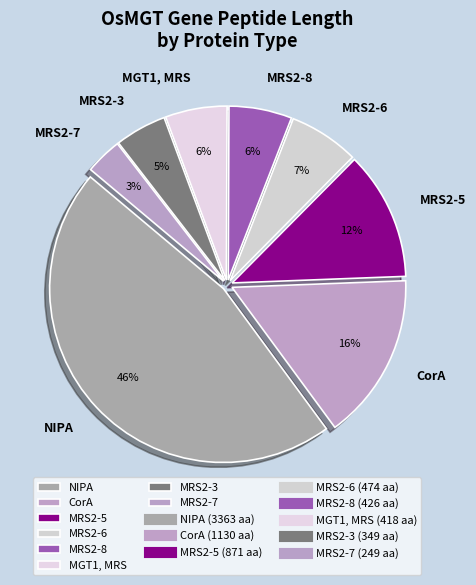

Is it true that MRS2-6 is 1% of the pie?

False